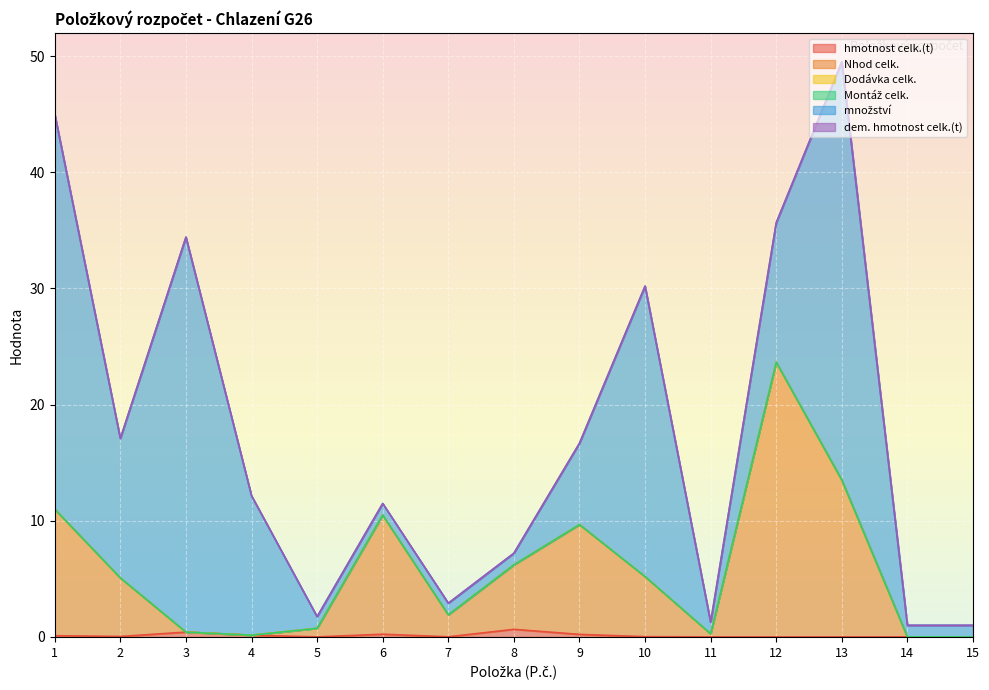

True or false: hmotnost celk.(t) and množství intersect in this chart.

False